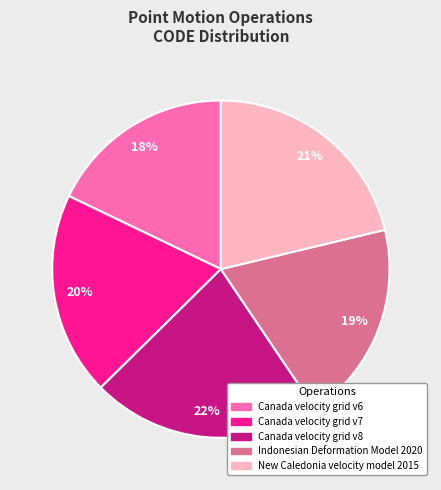

Is there any slice that represents more than half of the pie?

No